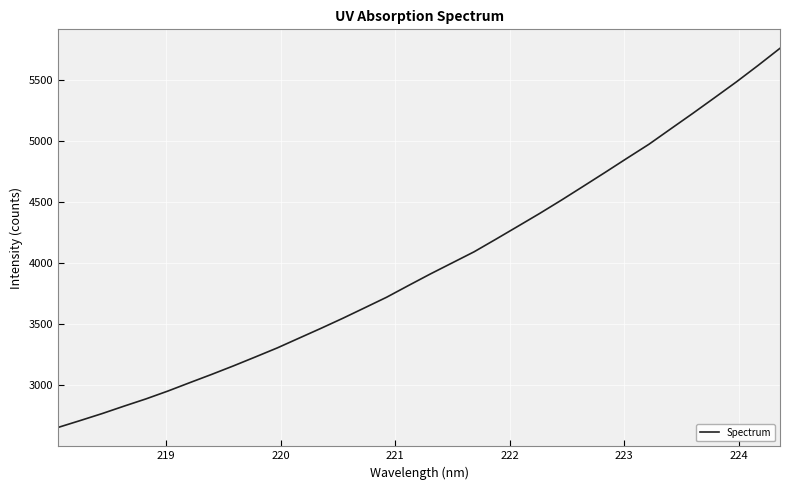

What is the smallest value displayed?

2656.1